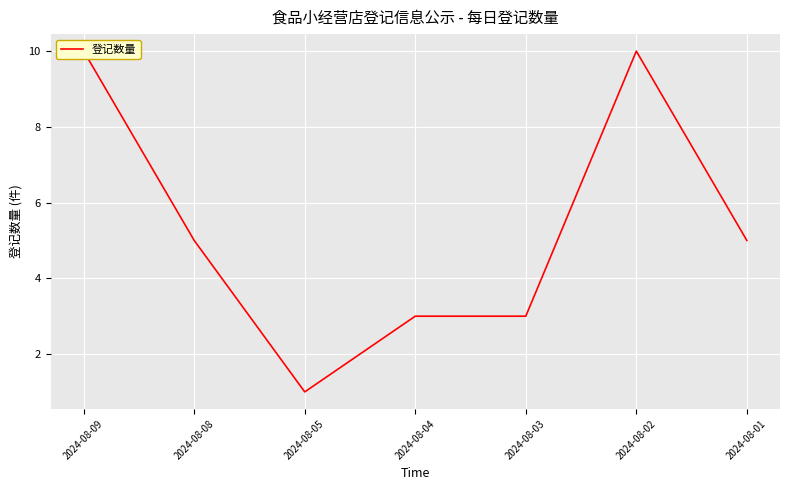

List the labels in order of value, smallest first.

2024-08-05, 2024-08-04, 2024-08-03, 2024-08-08, 2024-08-01, 2024-08-09, 2024-08-02